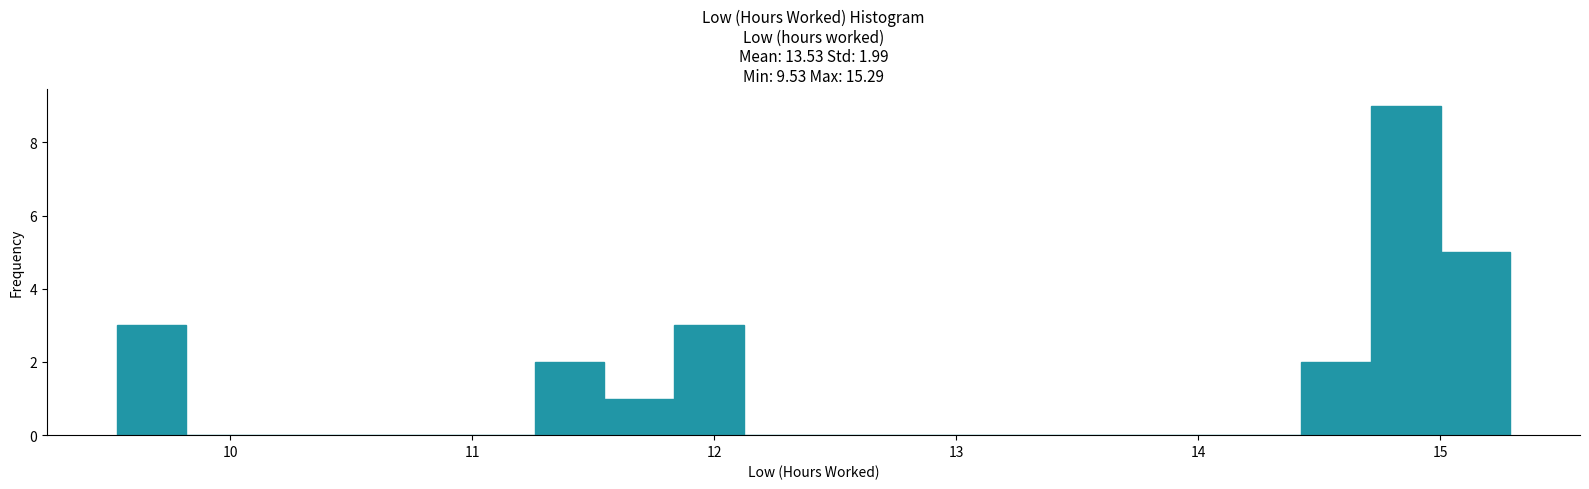

Around what value on the x-axis is the tallest bar? Give the approximate position of its centre, as read against the axis.

14.9